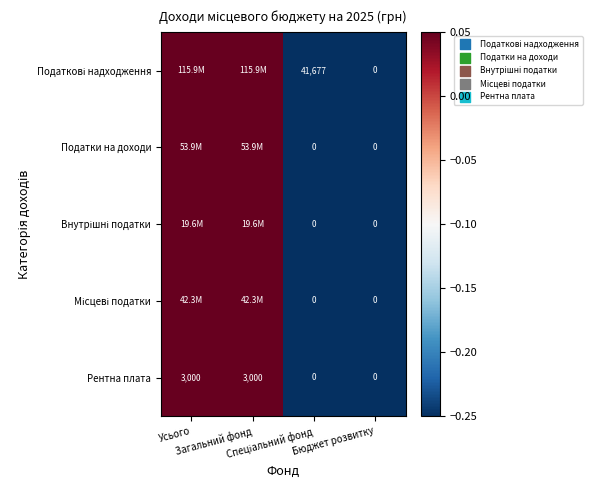

How many data points does each series have?

4